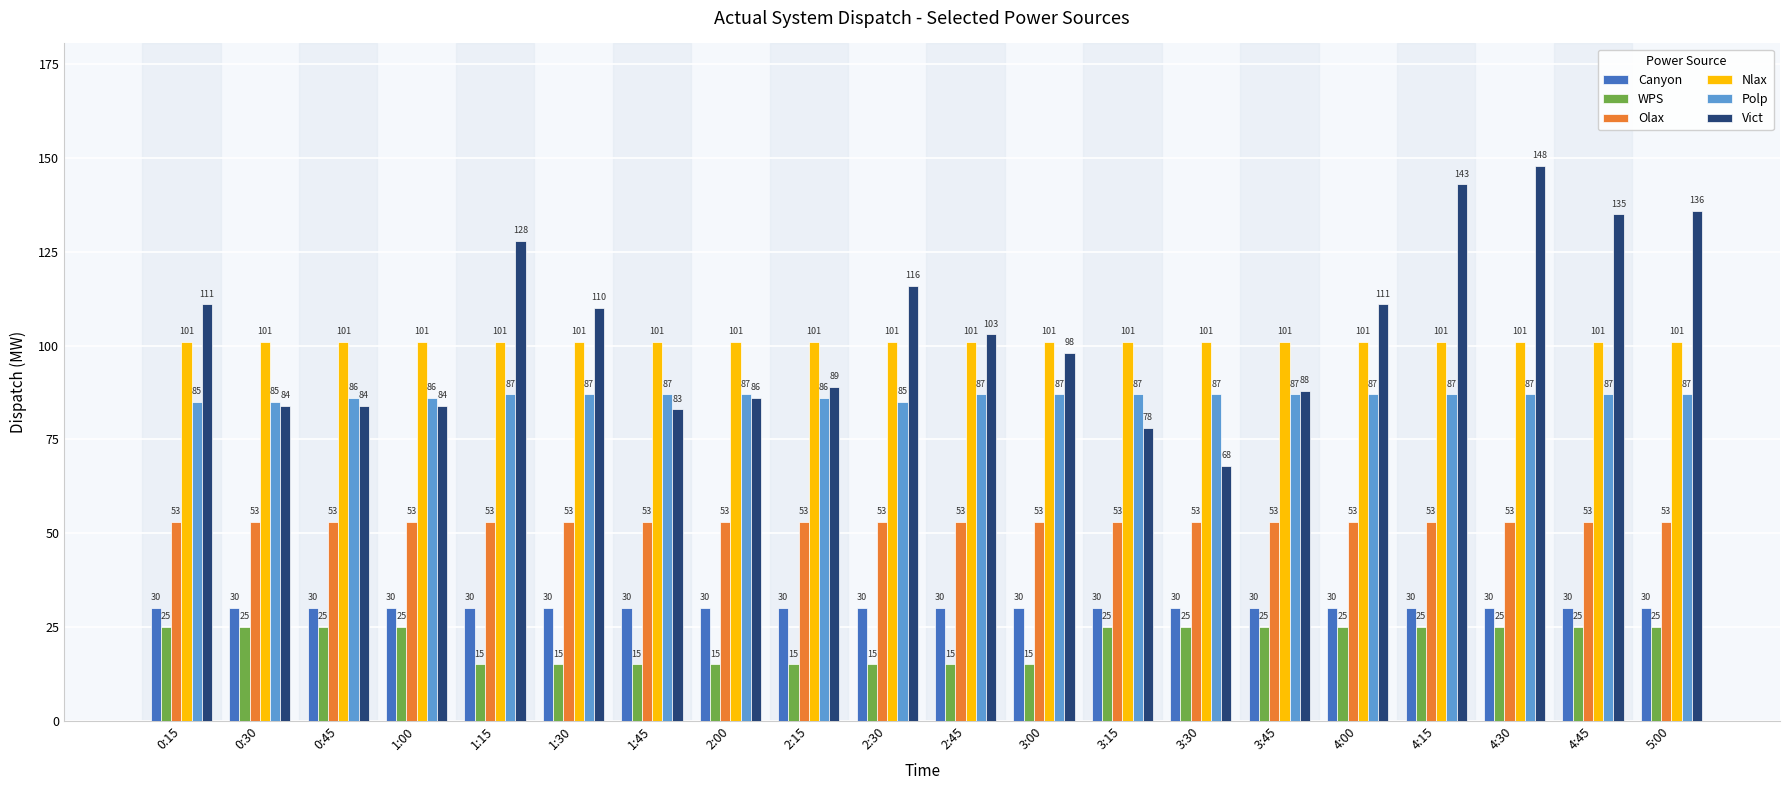

Reading left to right, what are all the values shown in this chart?

Canyon: 0:15=30	0:30=30	0:45=30	1:00=30	1:15=30	1:30=30	1:45=30	2:00=30	2:15=30	2:30=30	2:45=30	3:00=30	3:15=30	3:30=30	3:45=30	4:00=30	4:15=30	4:30=30	4:45=30	5:00=30
WPS: 0:15=25	0:30=25	0:45=25	1:00=25	1:15=15	1:30=15	1:45=15	2:00=15	2:15=15	2:30=15	2:45=15	3:00=15	3:15=25	3:30=25	3:45=25	4:00=25	4:15=25	4:30=25	4:45=25	5:00=25
Olax: 0:15=53	0:30=53	0:45=53	1:00=53	1:15=53	1:30=53	1:45=53	2:00=53	2:15=53	2:30=53	2:45=53	3:00=53	3:15=53	3:30=53	3:45=53	4:00=53	4:15=53	4:30=53	4:45=53	5:00=53
Nlax: 0:15=101	0:30=101	0:45=101	1:00=101	1:15=101	1:30=101	1:45=101	2:00=101	2:15=101	2:30=101	2:45=101	3:00=101	3:15=101	3:30=101	3:45=101	4:00=101	4:15=101	4:30=101	4:45=101	5:00=101
Polp: 0:15=85	0:30=85	0:45=86	1:00=86	1:15=87	1:30=87	1:45=87	2:00=87	2:15=86	2:30=85	2:45=87	3:00=87	3:15=87	3:30=87	3:45=87	4:00=87	4:15=87	4:30=87	4:45=87	5:00=87
Vict: 0:15=111	0:30=84	0:45=84	1:00=84	1:15=128	1:30=110	1:45=83	2:00=86	2:15=89	2:30=116	2:45=103	3:00=98	3:15=78	3:30=68	3:45=88	4:00=111	4:15=143	4:30=148	4:45=135	5:00=136